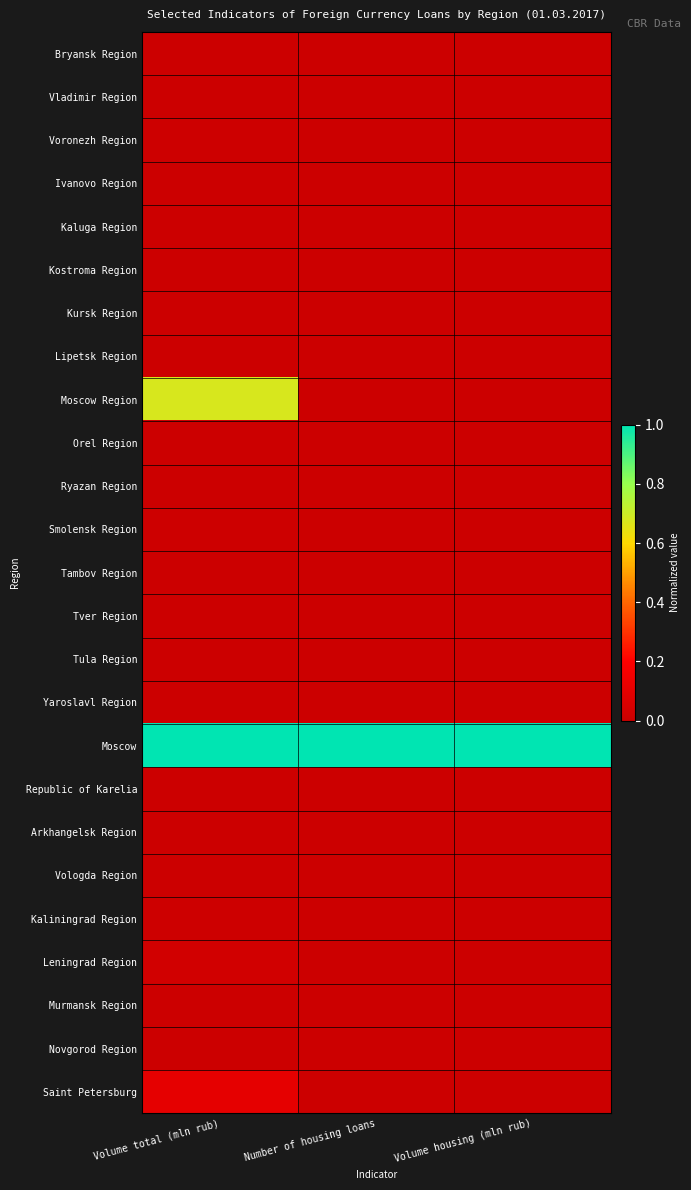

Between Volume total (mln rub) and Number of housing loans, which is larger?

Volume total (mln rub)